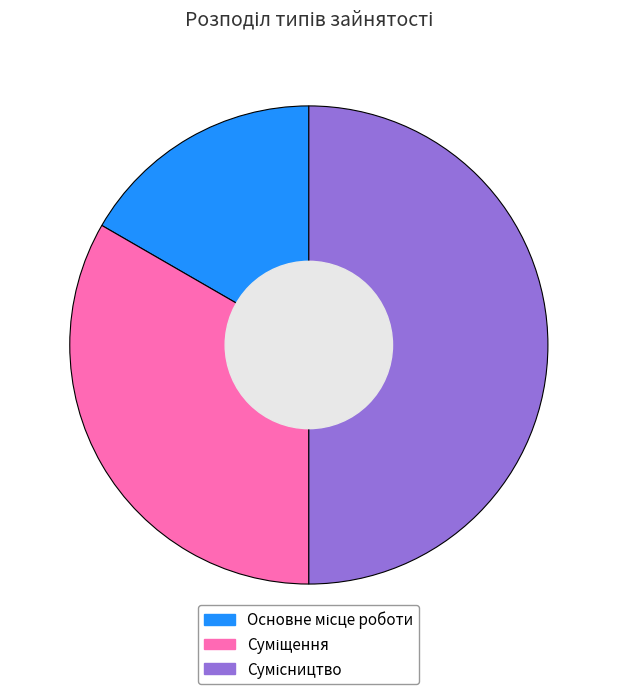

To the nearest percent, what is the difference between the Сумісництво and Суміщення slice percentages?

17%